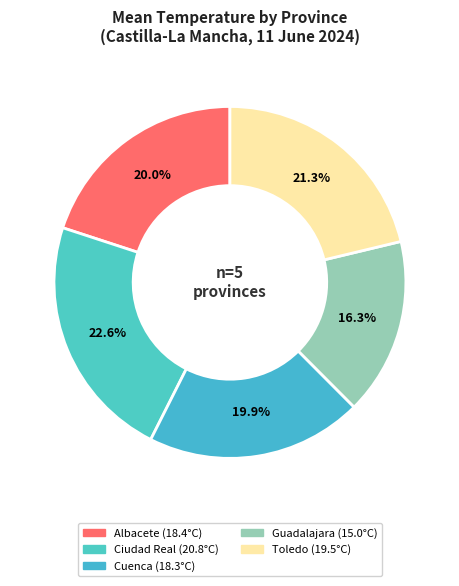

Between Cuenca and Guadalajara, which is larger?

Cuenca